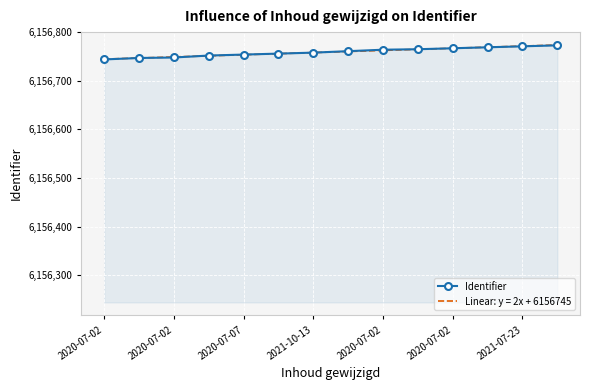

What value does the data have at 2020-07-02, to the nearest 5?

6156765